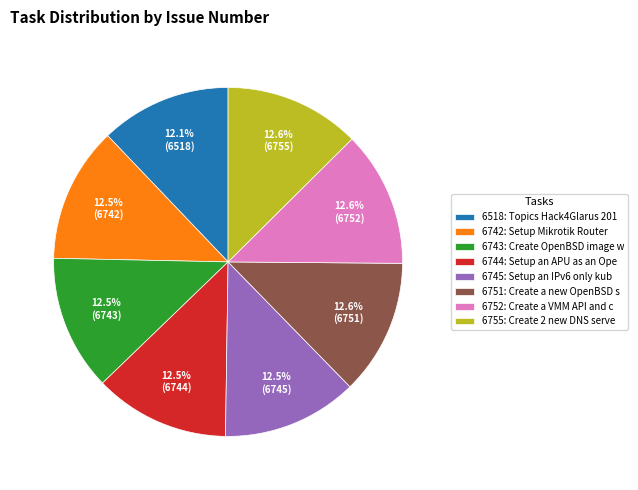

What percentage is NOT represented by 6755: Create 2 new DNS serve?

87.4%